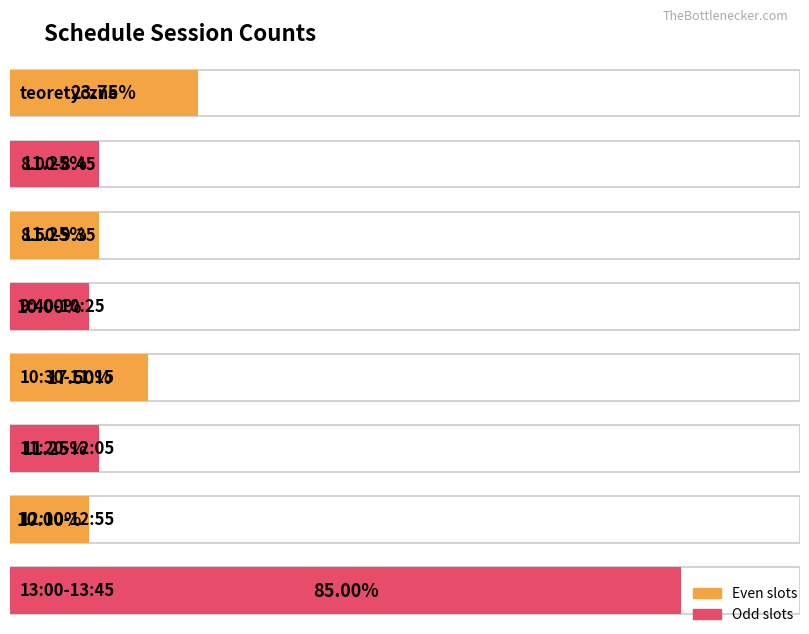

Where does the data first go above 18?

teoretyczne